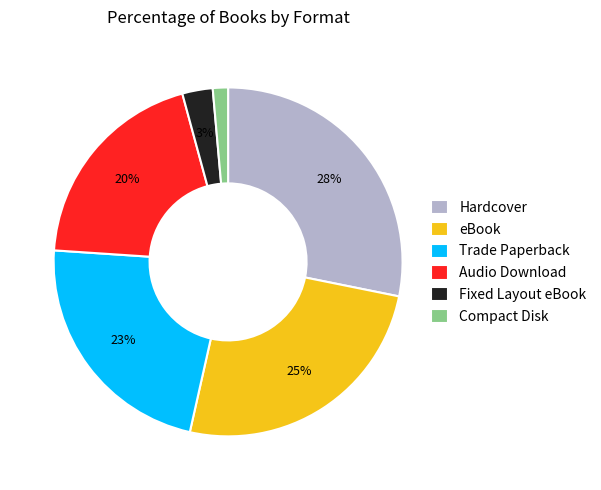

To the nearest percent, what percentage of the pie is eBook?

25%